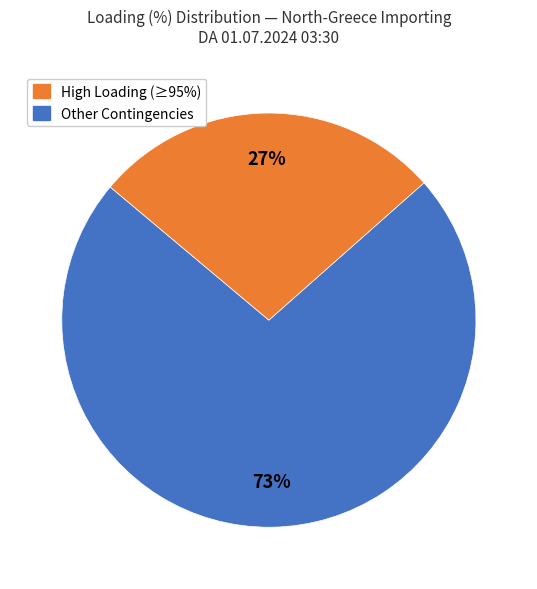

Is it true that High Loading (≥95%) is 73% of the pie?

True